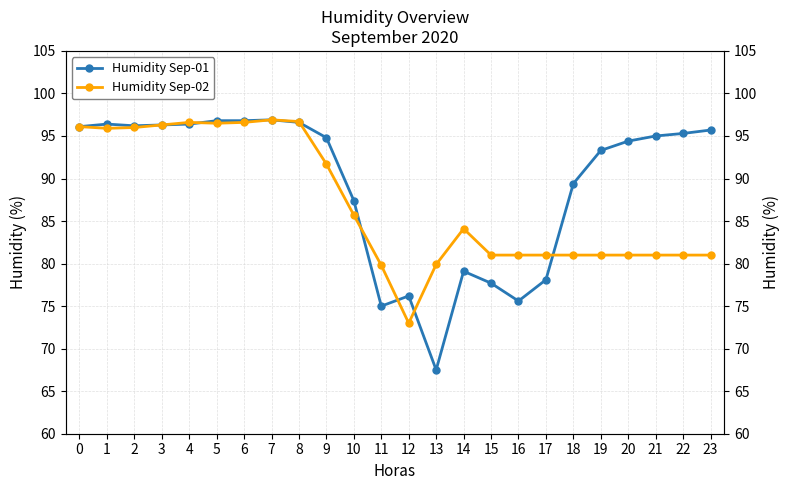

Is it true that Humidity Sep-02 equals 81.0 at 16?

True